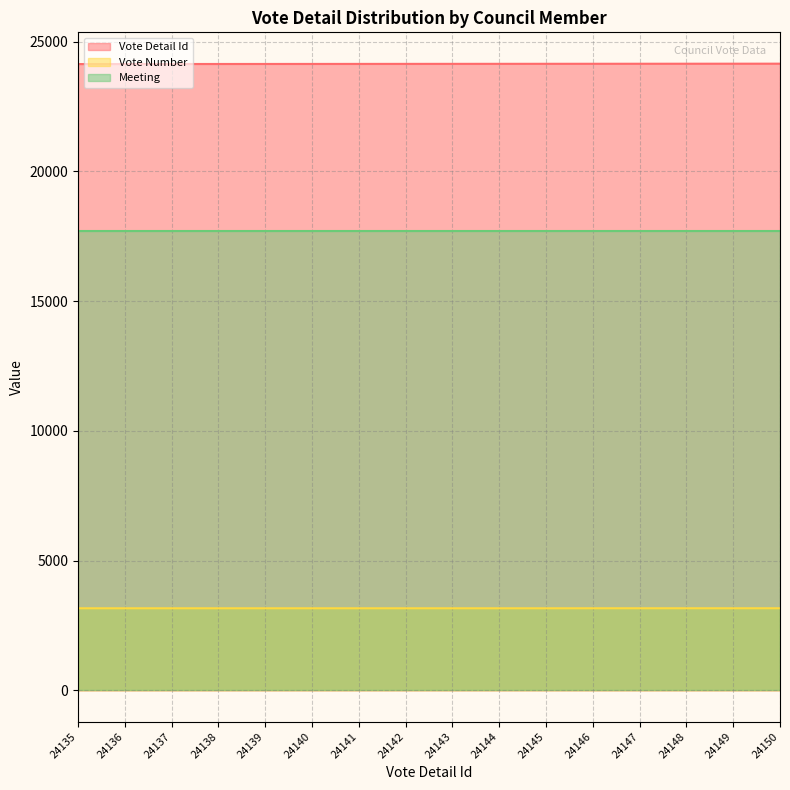

True or false: Vote Number and Vote Detail Id cross at least once.

False